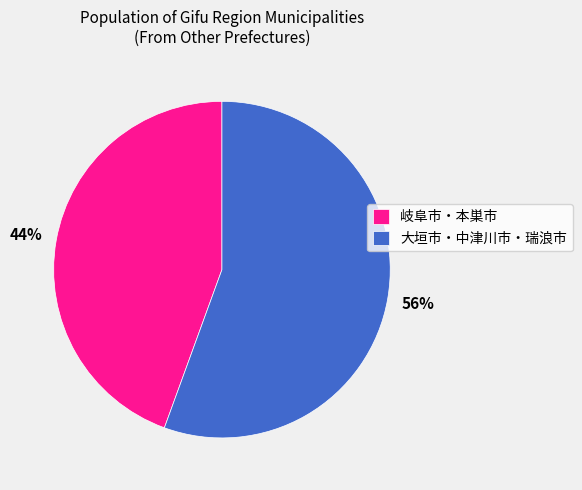

True or false: 大垣市・中津川市・瑞浪市 accounts for 69% of the total.

False